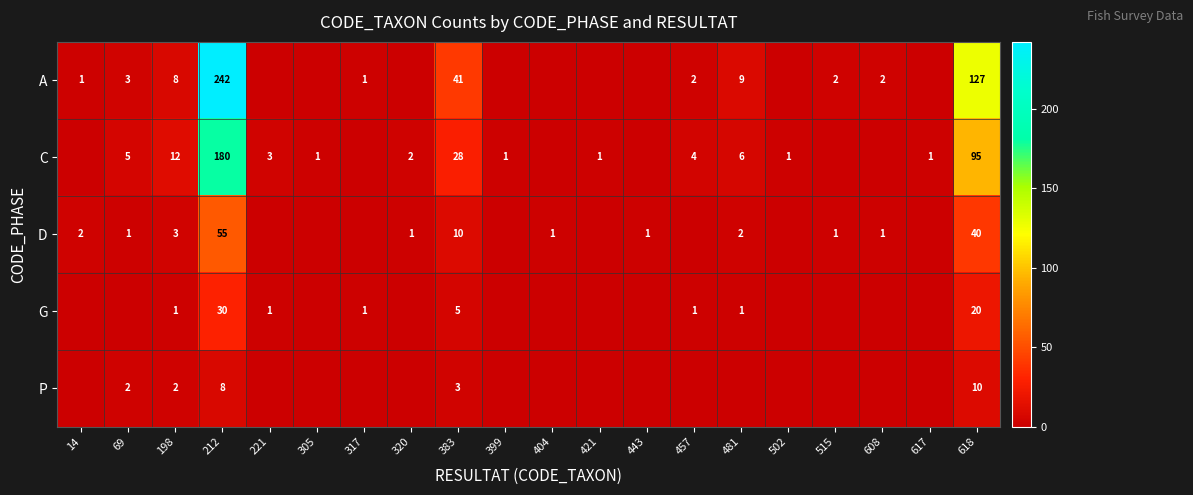

Which has a higher value, 608 or 383?

383